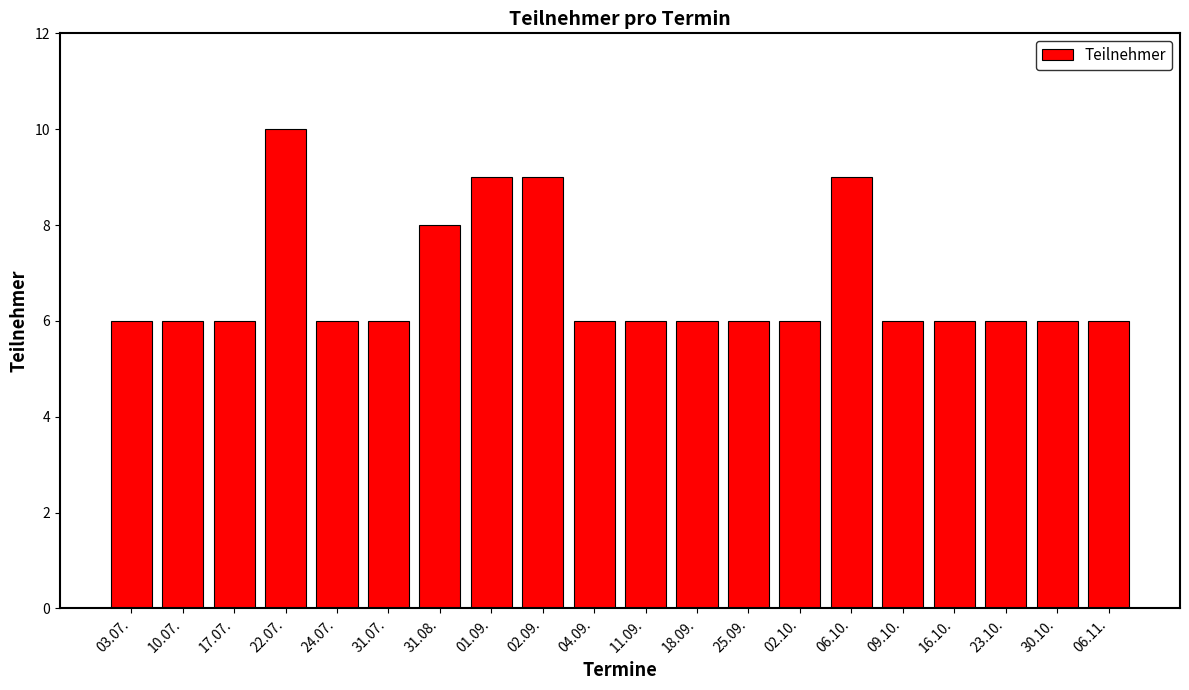

Does the chart contain stacked bars?

No